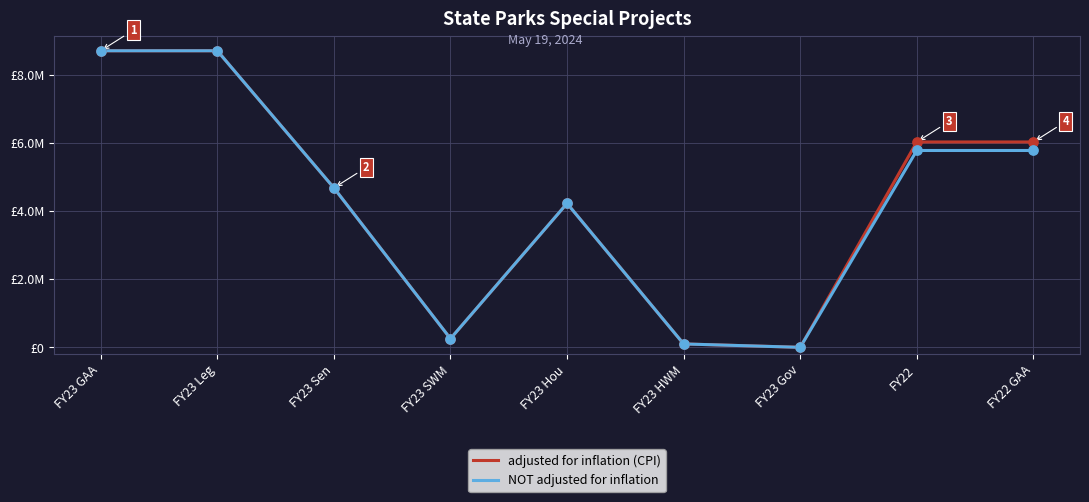

At how many categories does at least one series exceed 5488362?

4